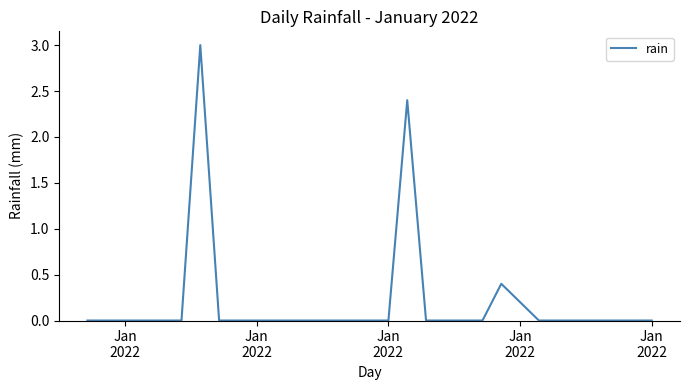

What is the maximum value shown in the chart?

3.0